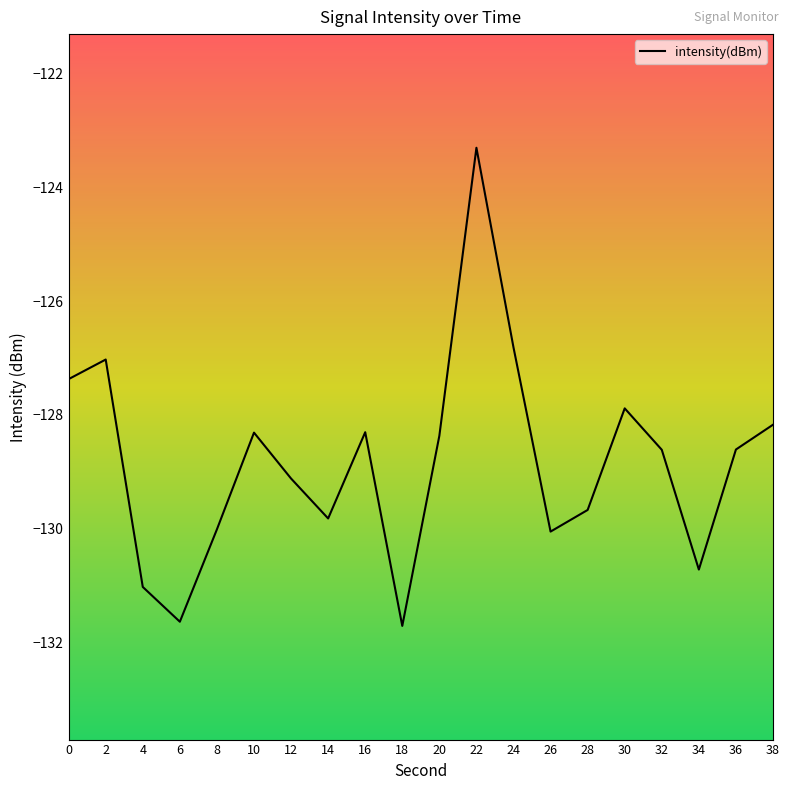

Which category has the highest value across all series?

22